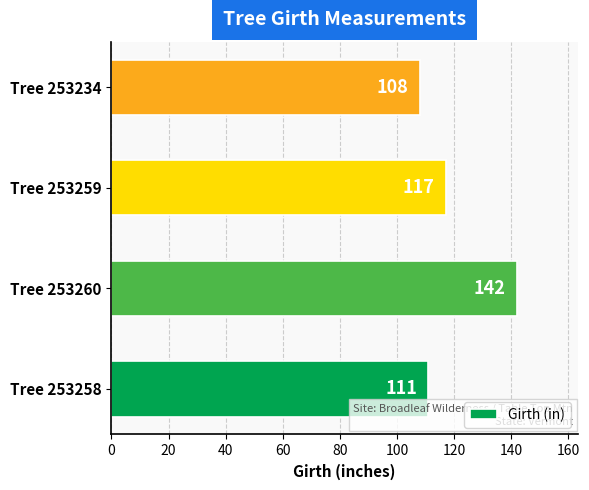

How many values are below 117?

2